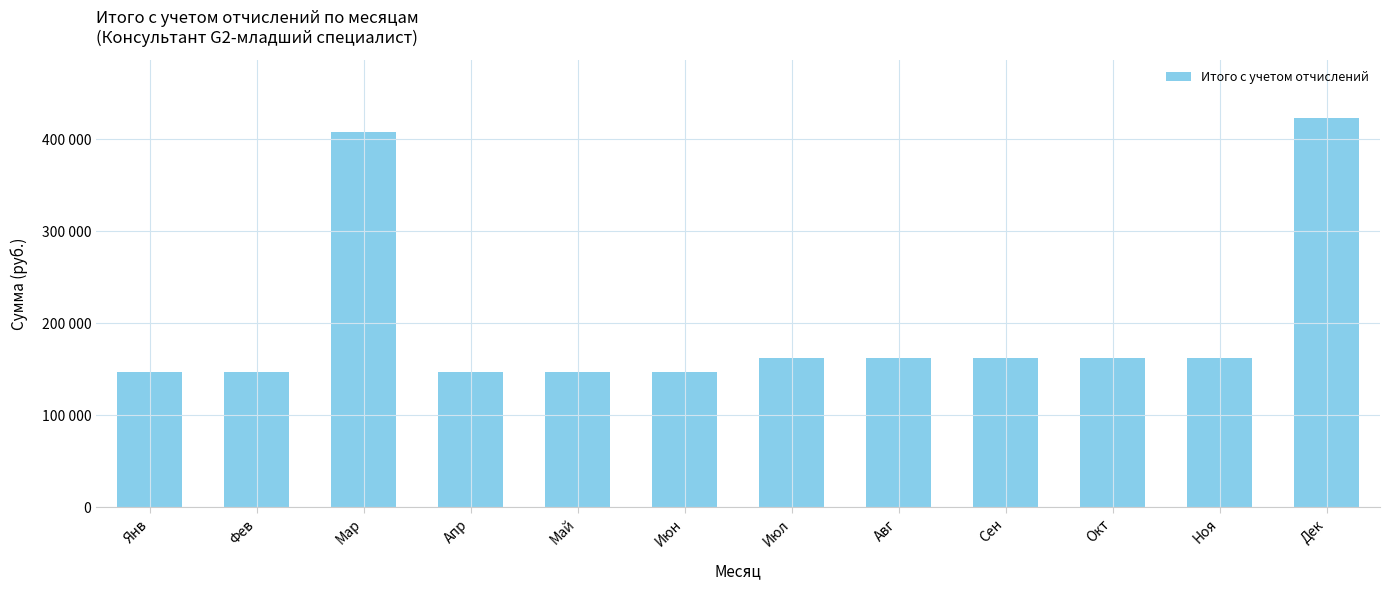

Does the chart contain any negative values?

No